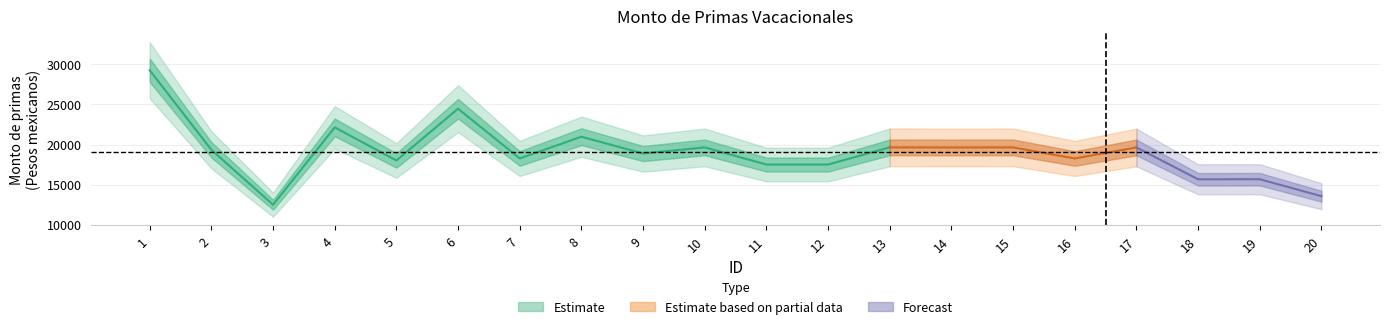

The Monto bruto de las primas series shows 25292 at 18. True or false?

False